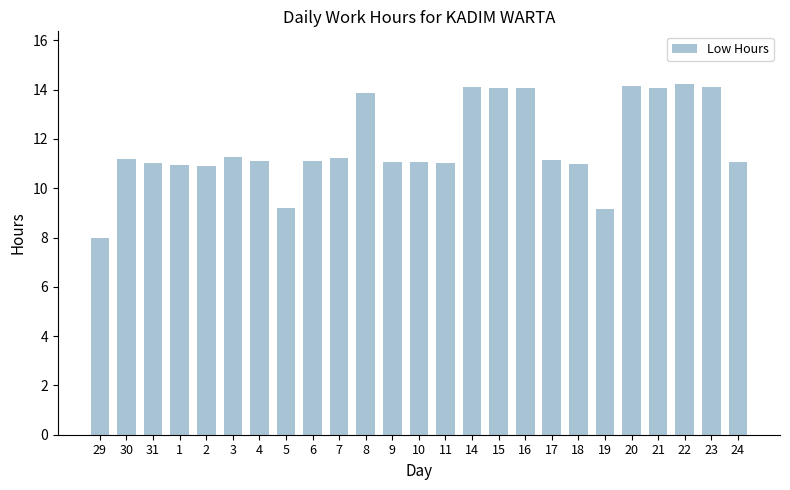

How many bars are there in total?

25